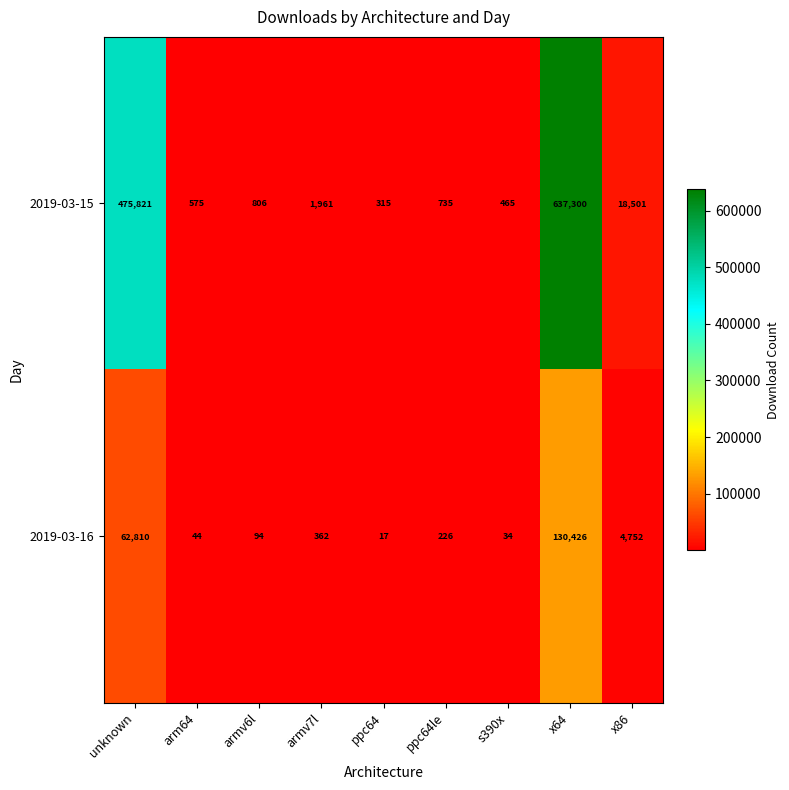

Read the 2019-03-15 value at s390x.

465